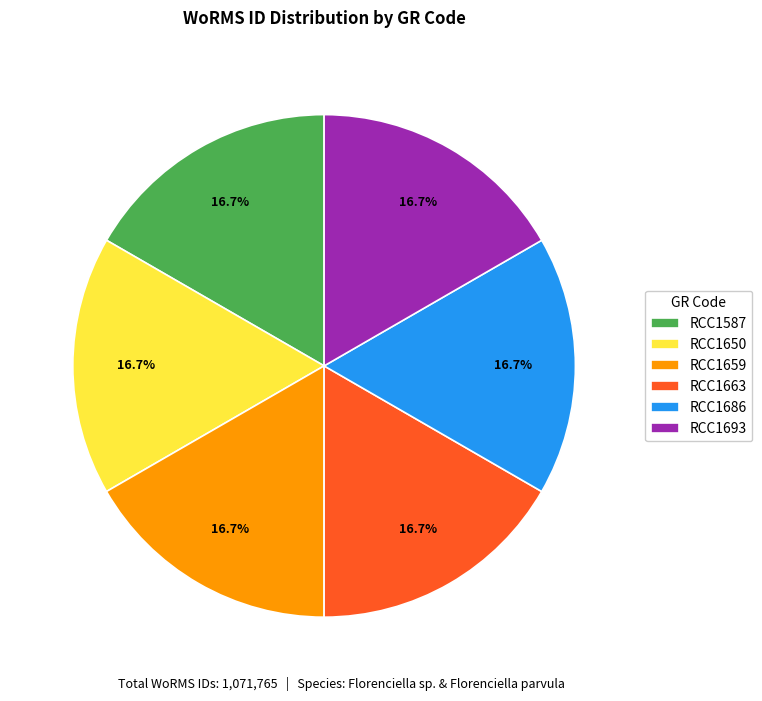

Approximately how many times larger is the value at RCC1663 compared to RCC1693?

1.0